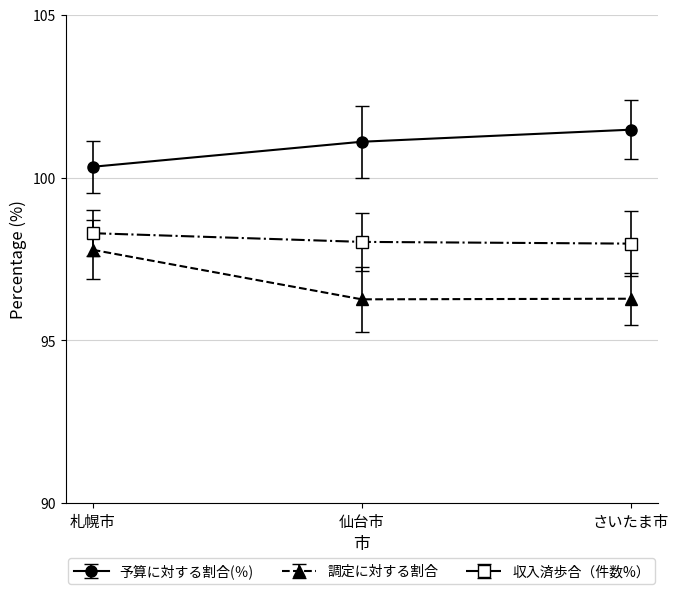

What is the spread (max minus min) of values at さいたま市?

5.2